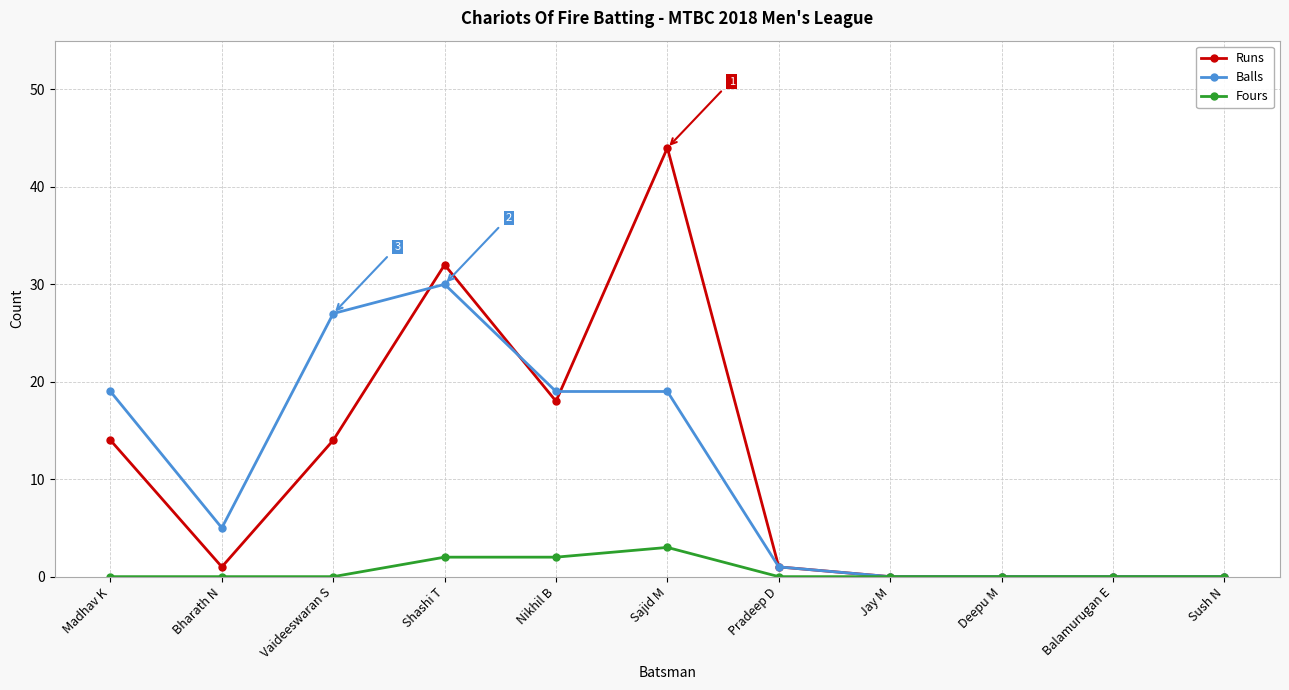

What are all the series names shown in the legend?

Runs, Balls, Fours